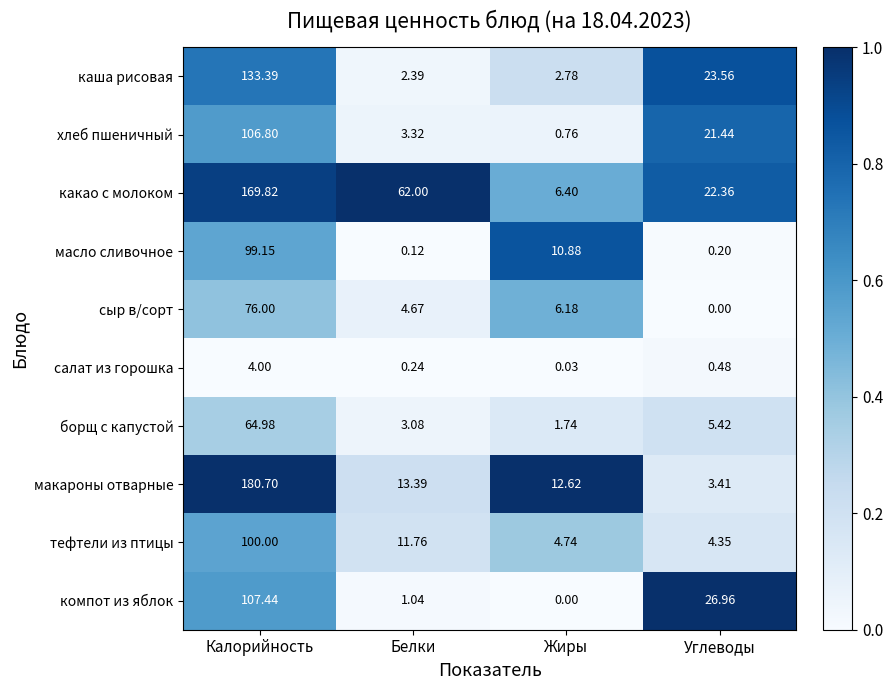

Rank the series by their maximum value, from highest to lowest.

макароны отварные, какао с молоком, каша рисовая, компот из яблок, хлеб пшеничный, тефтели из птицы, масло сливочное, сыр в/сорт, борщ с капустой, салат из горошка